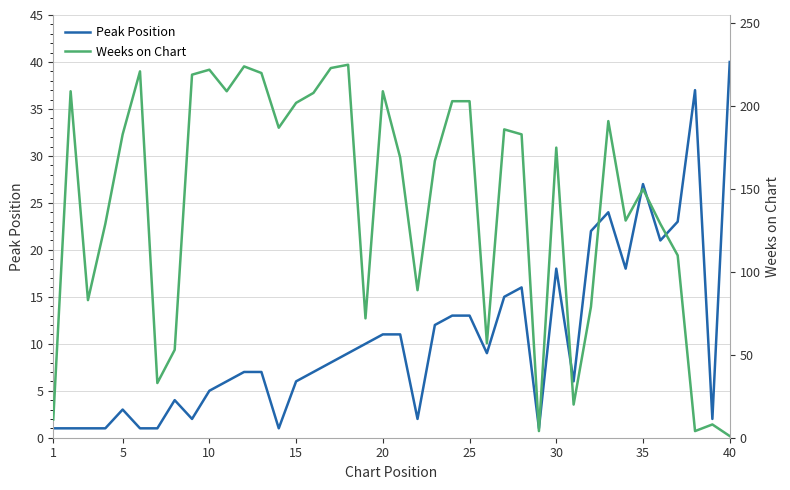

Reading right to left, what are all the values shown in this chart?

Peak Position: 40	2	37	23	21	27	18	24	22	6	18	1	16	15	9	13	13	12	2	11	11	10	9	8	7	6	1	7	7	6	5	2	4	1	1	3	1	1	1	1
Weeks on Chart: 1	8	4	110	129	150	131	191	79	20	175	4	183	186	57	203	203	167	89	169	209	72	225	223	208	202	187	220	224	209	222	219	53	33	221	183	129	83	209	11